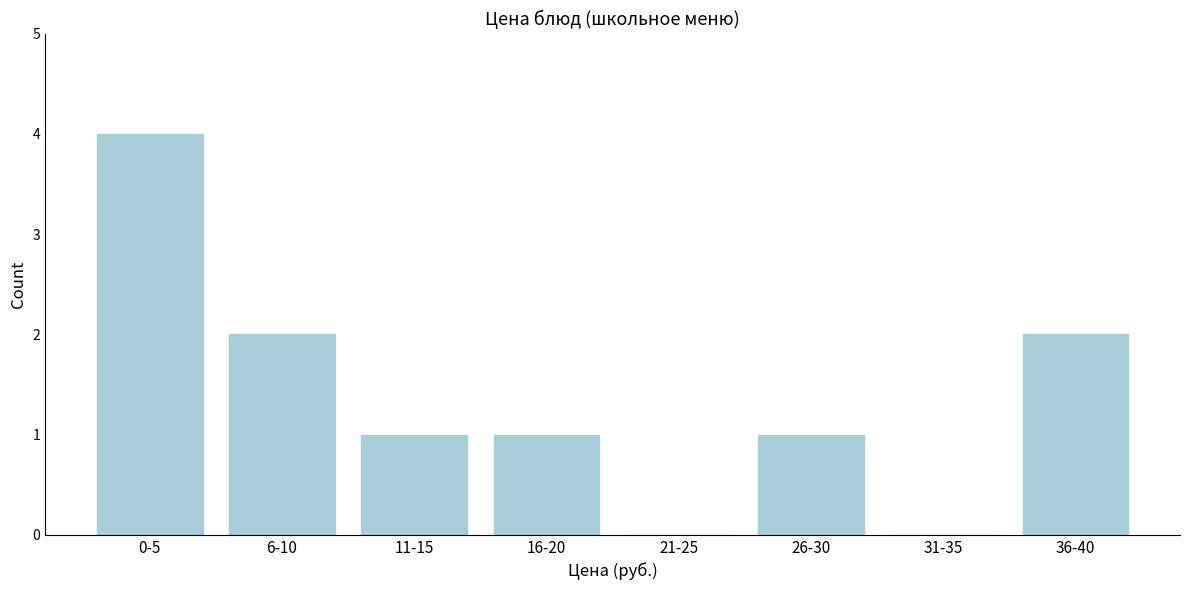

Reading left to right, what are all the values shown in this chart?

0-5=4	6-10=2	11-15=1	16-20=1	21-25=0	26-30=1	31-35=0	36-40=2